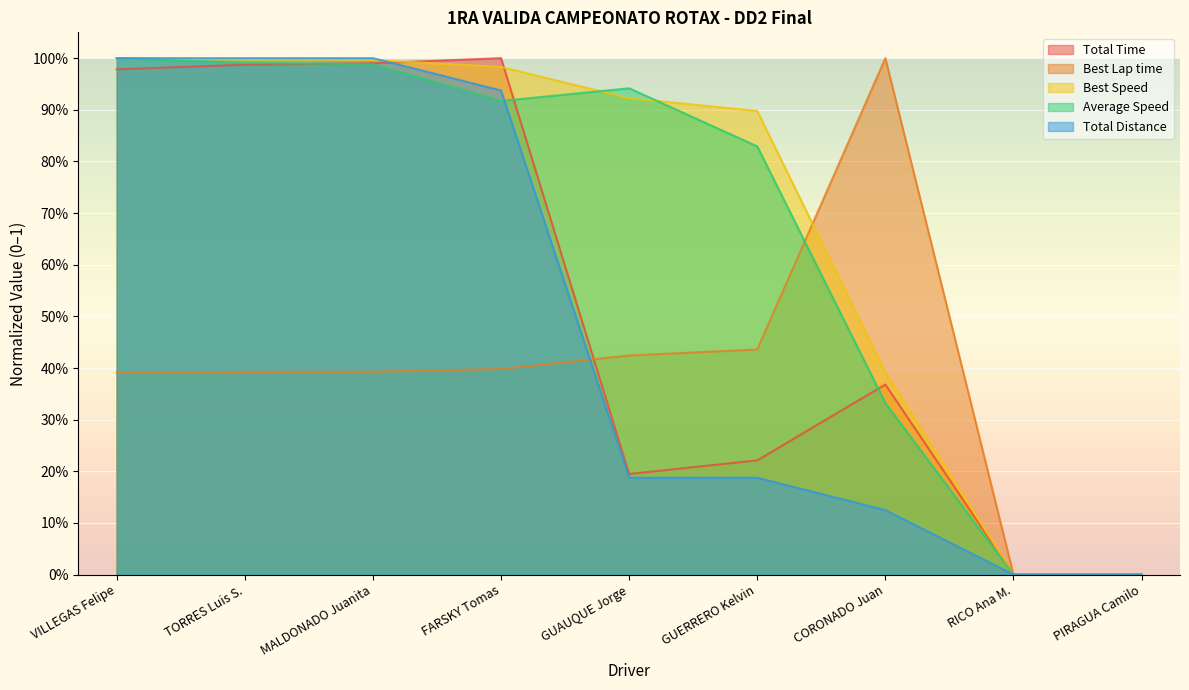

What is the maximum value for Total Time?

1.0